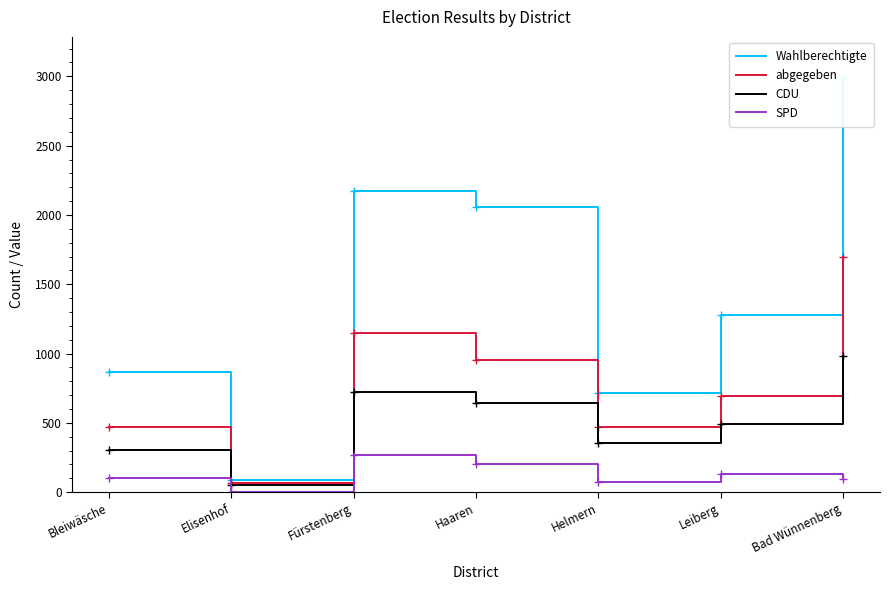

What is the maximum value shown in the chart?

2986